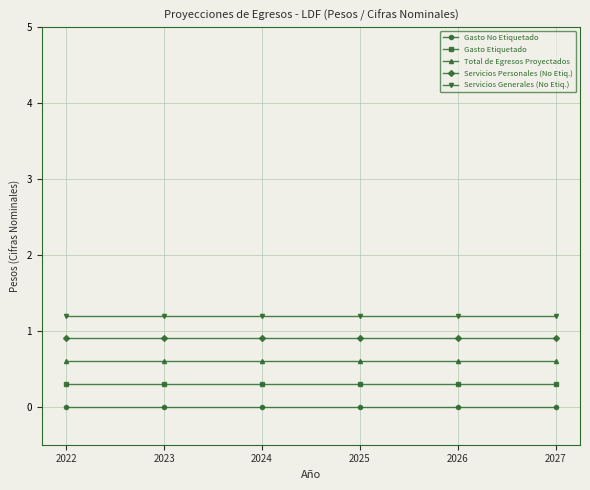

List the series in order of their overall mean, lowest first.

Gasto No Etiquetado, Gasto Etiquetado, Total de Egresos Proyectados, Servicios Personales (No Etiq.), Servicios Generales (No Etiq.)